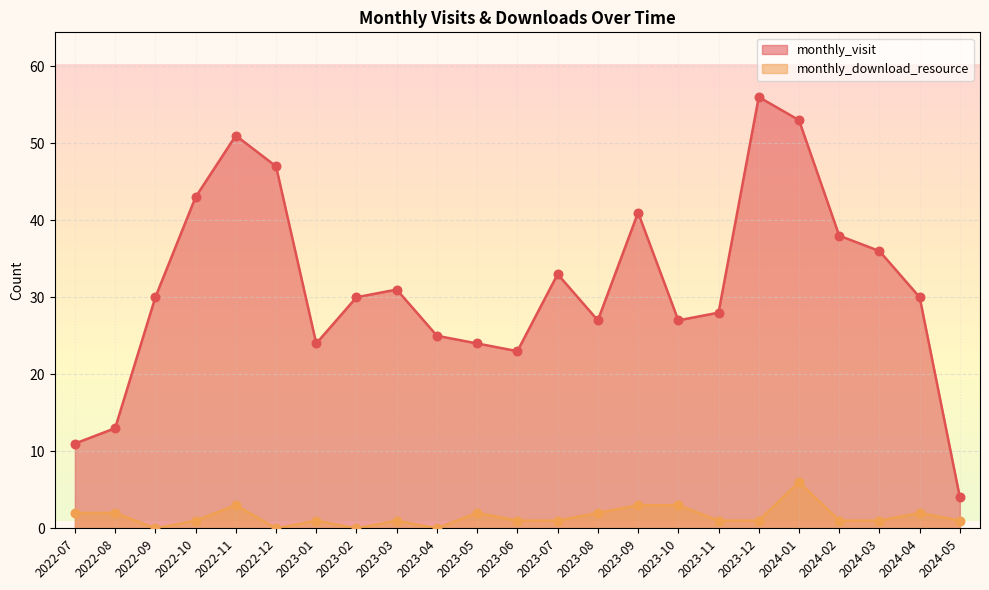

Which series reaches the maximum Y coordinate?

monthly_visit